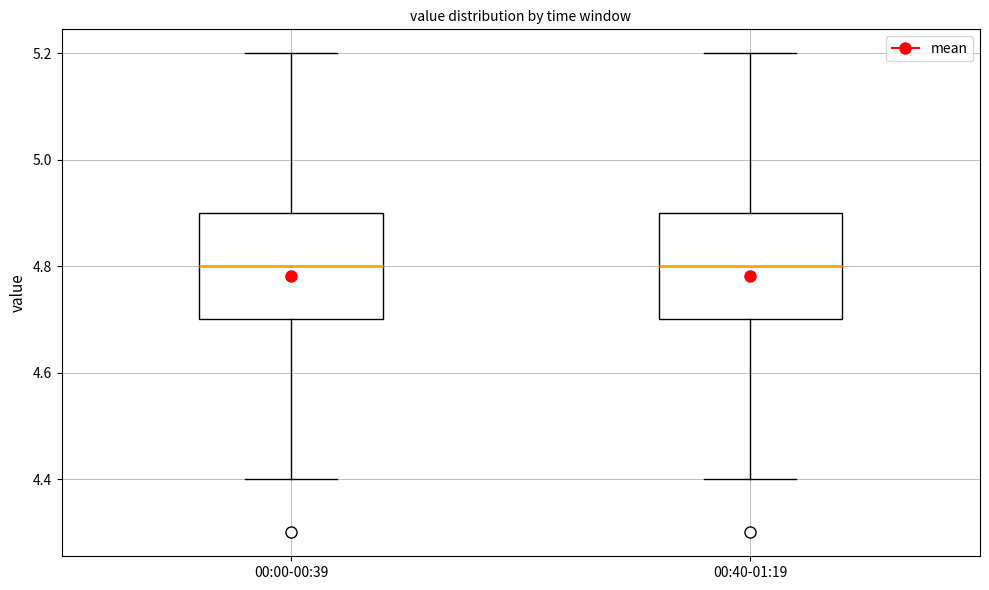

Reading left to right, transcribe this box plot: for each box, give where its median line is, the range the box spans, and where its two whiskers end, as read against the y-axis. The values are not printed on the chart, so give them approximately, as read against the axis.

00:00-00:39: median 4.8, box 4.7 to 4.9, whiskers 4.4 to 5.2
00:40-01:19: median 4.8, box 4.7 to 4.9, whiskers 4.4 to 5.2